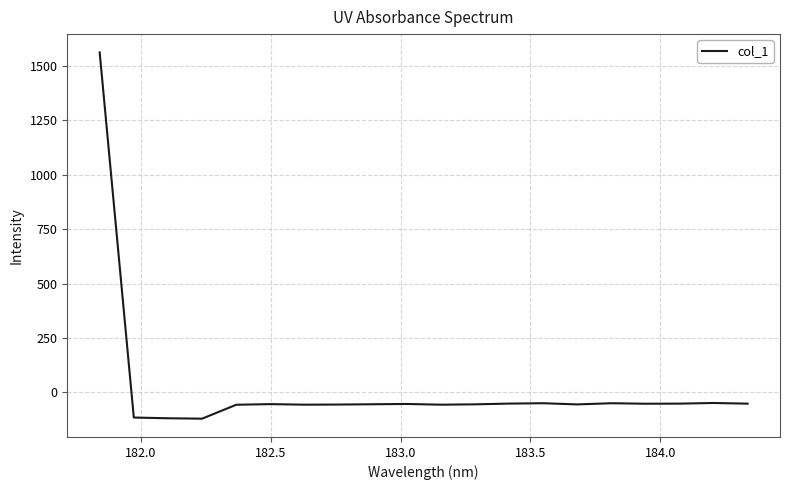

What is the difference between the maximum and minimum values?

1683.0